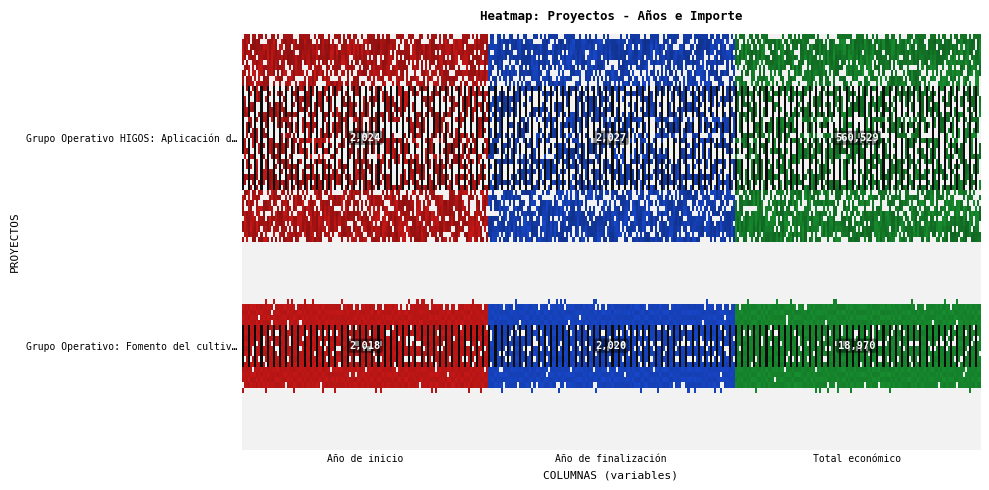

What is the sum of all Grupo Operativo: Fomento del cultivo de… values?

23008